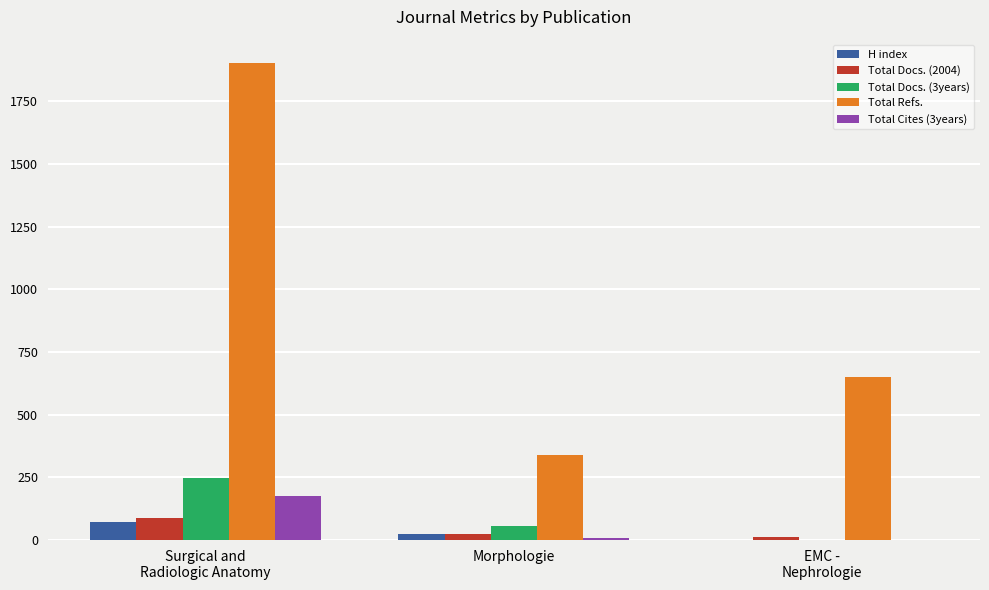

Is it true that Total Refs. equals 153 at Morphologie?

False